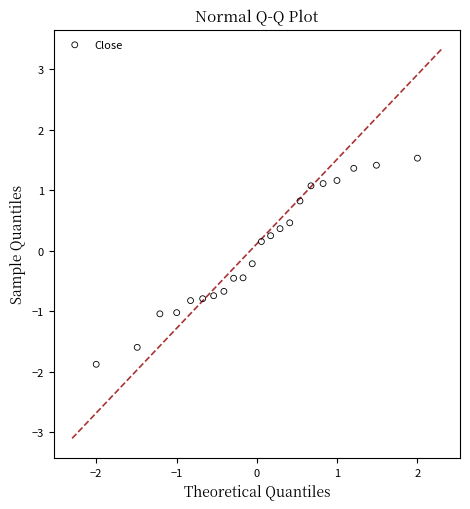

What is the range of Y values (max minus min)?

3.4